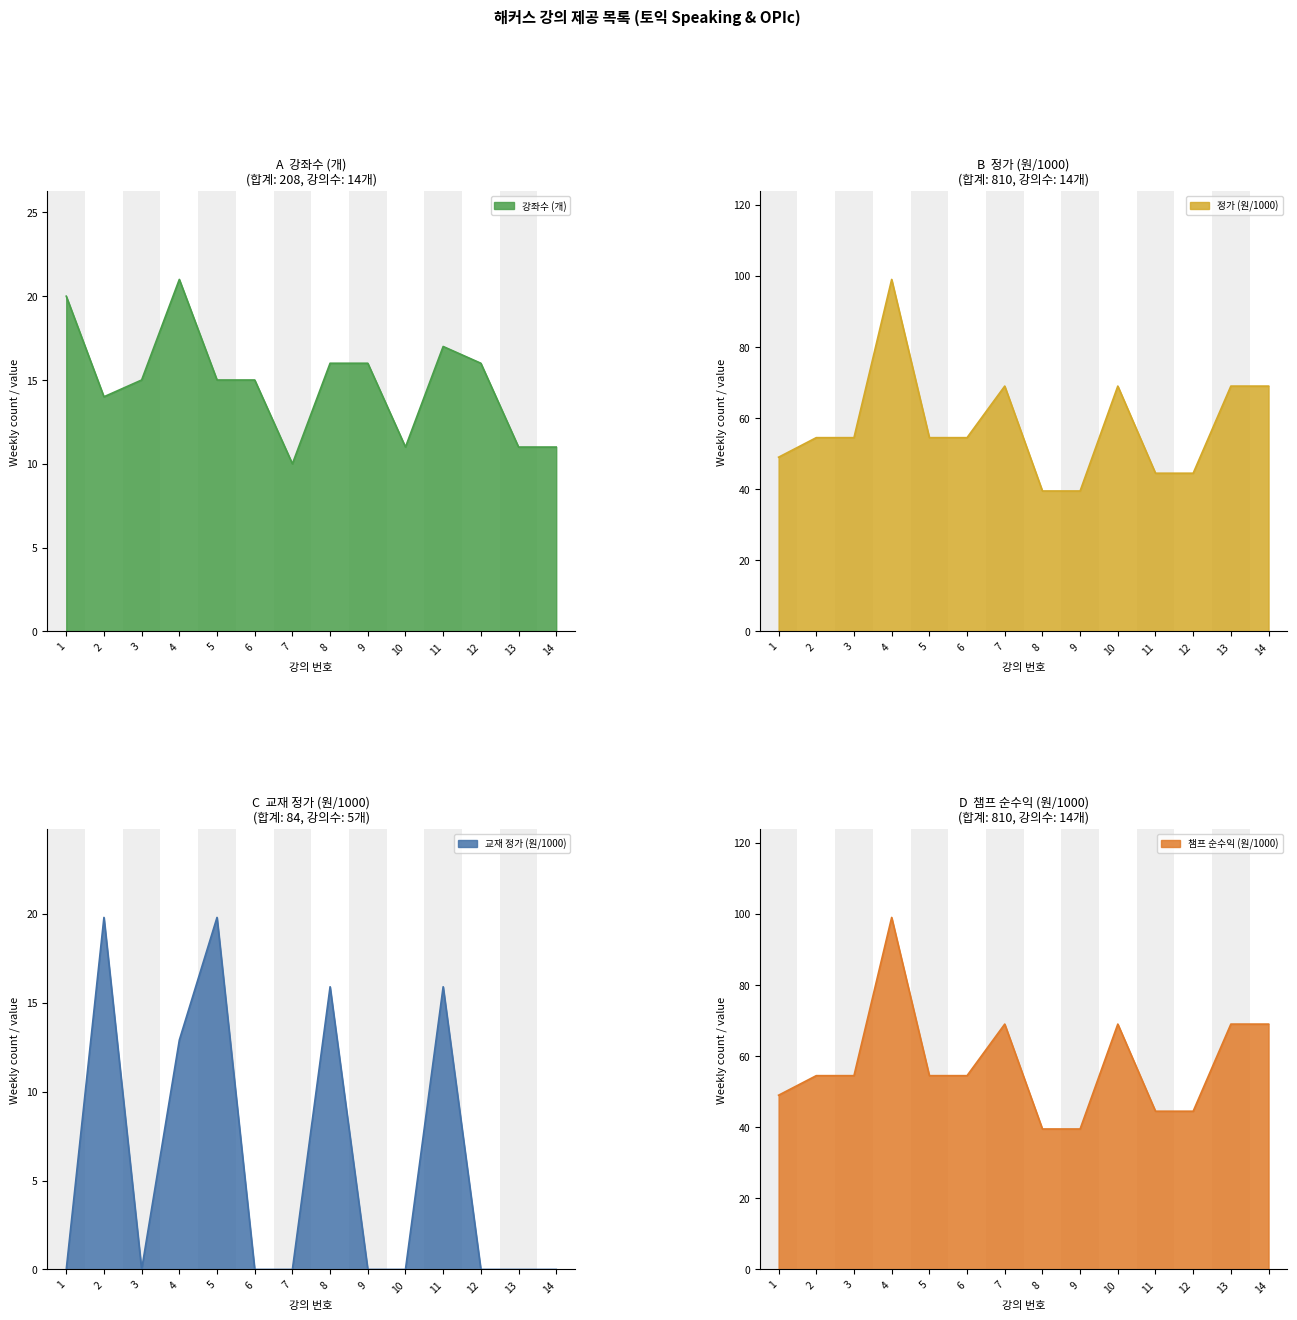

What is the difference between the highest and lowest values at 2?

40.5